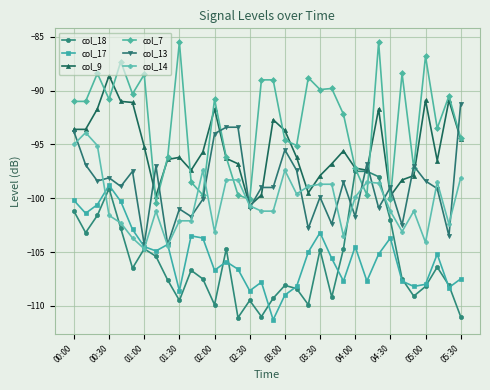

List the series in order of their peak value, lowest first.

col_17, col_18, col_14, col_13, col_9, col_7